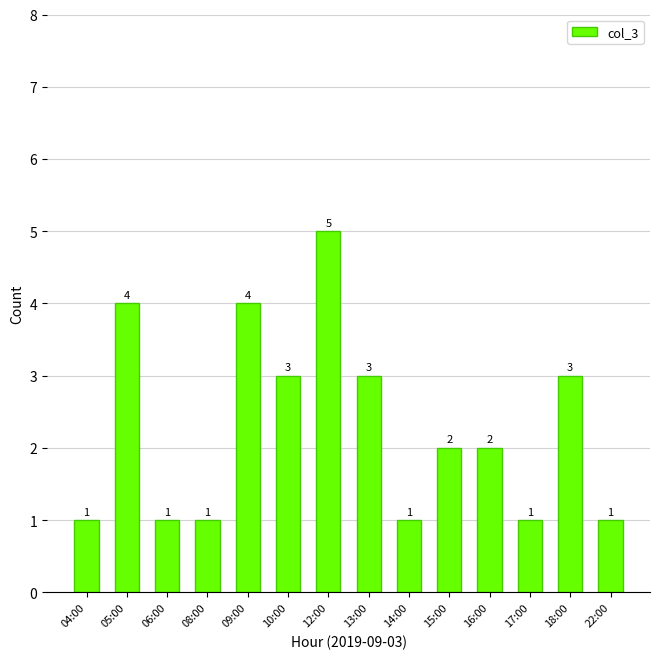

Which category has the highest value across all series?

12:00